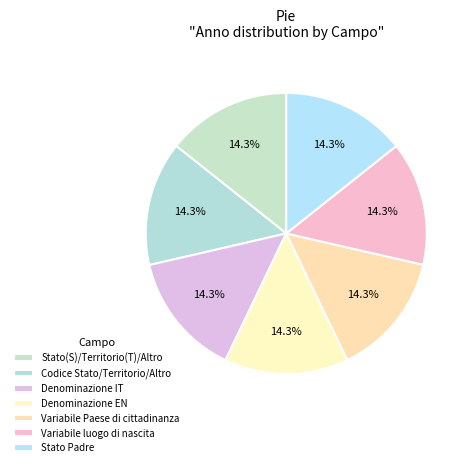

How many slices are in this pie chart?

7